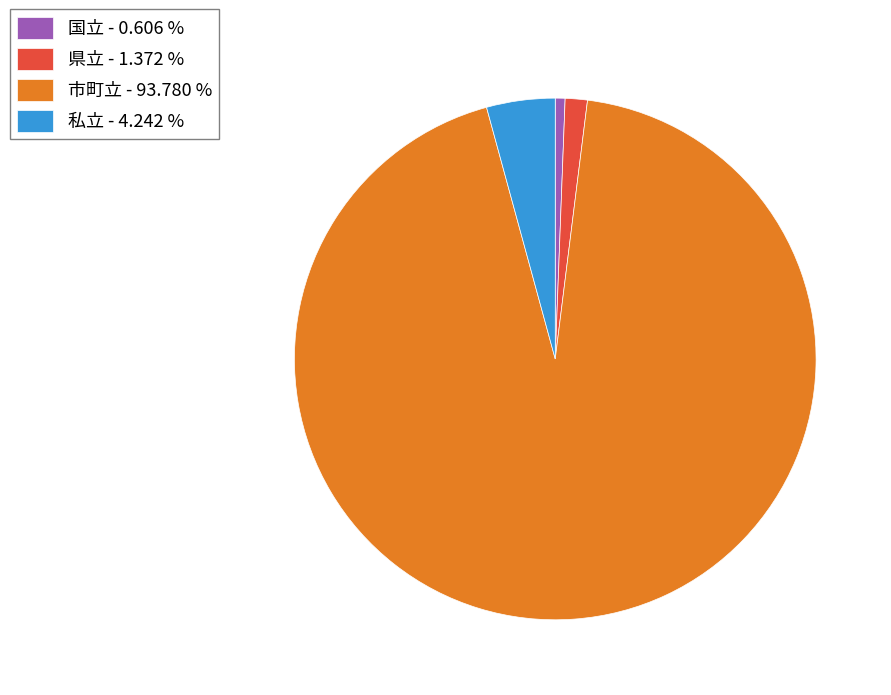

Which slice is the smallest?

国立